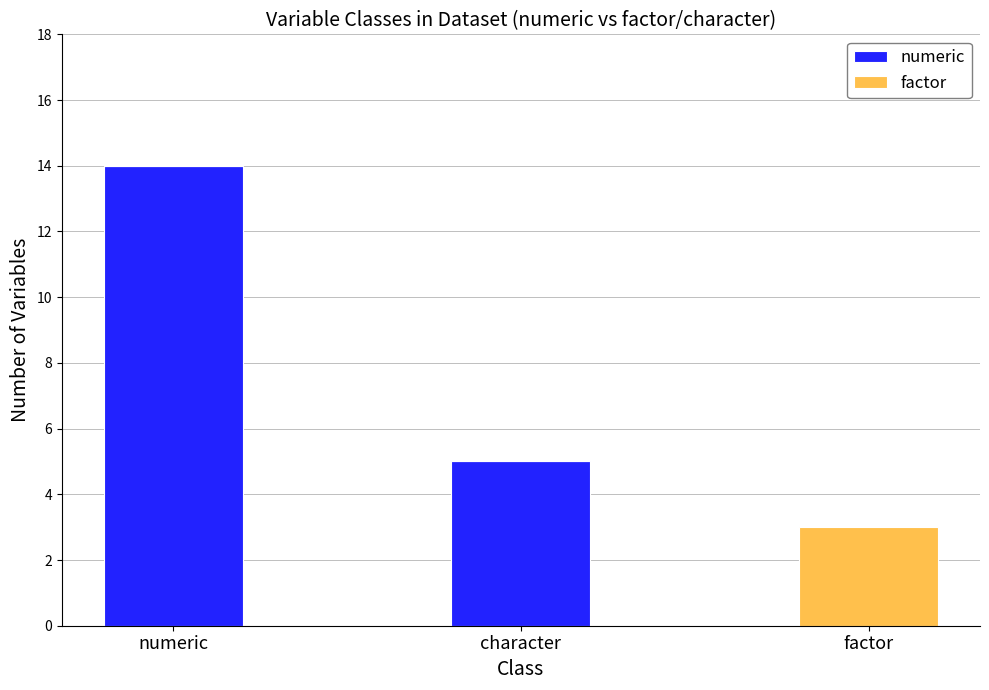

Are the bars grouped side by side (vs. stacked)?

No